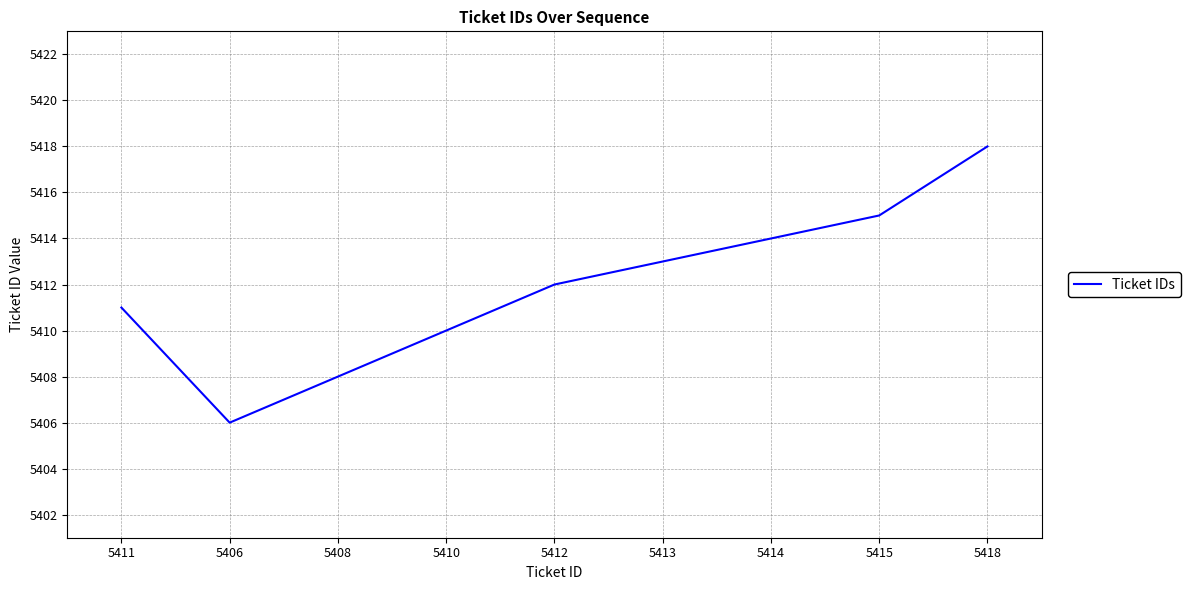

The value at 5414 is 3364. True or false?

False